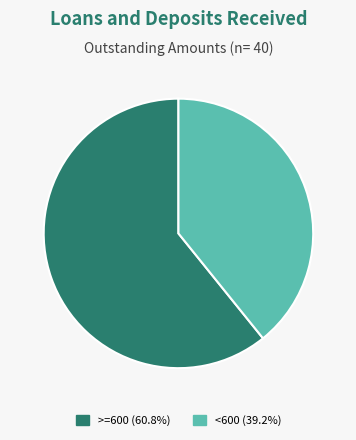

Do >=600 (60.8%) and <600 (39.2%) together represent more than half of the pie?

Yes